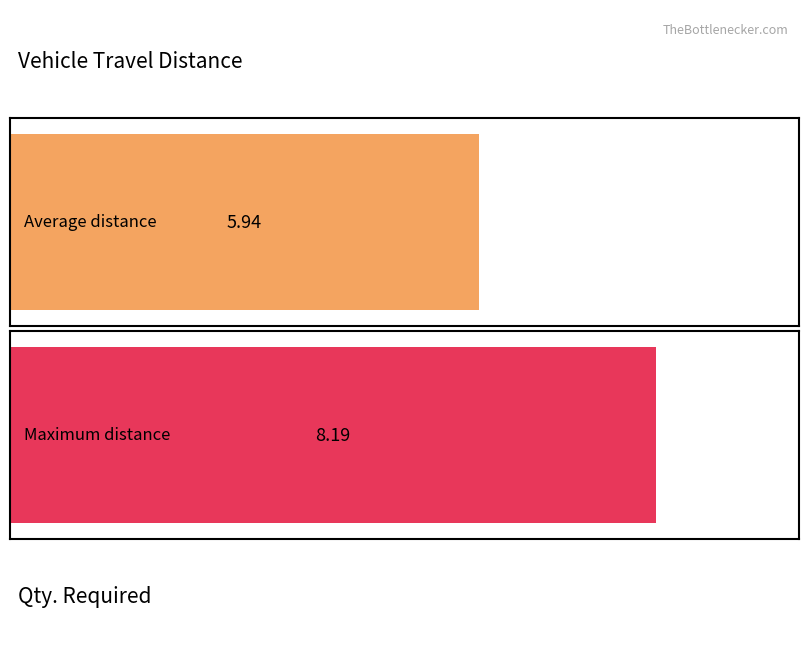

Is it true that Vehicle Travel Distance equals 9.2 at 9?

False